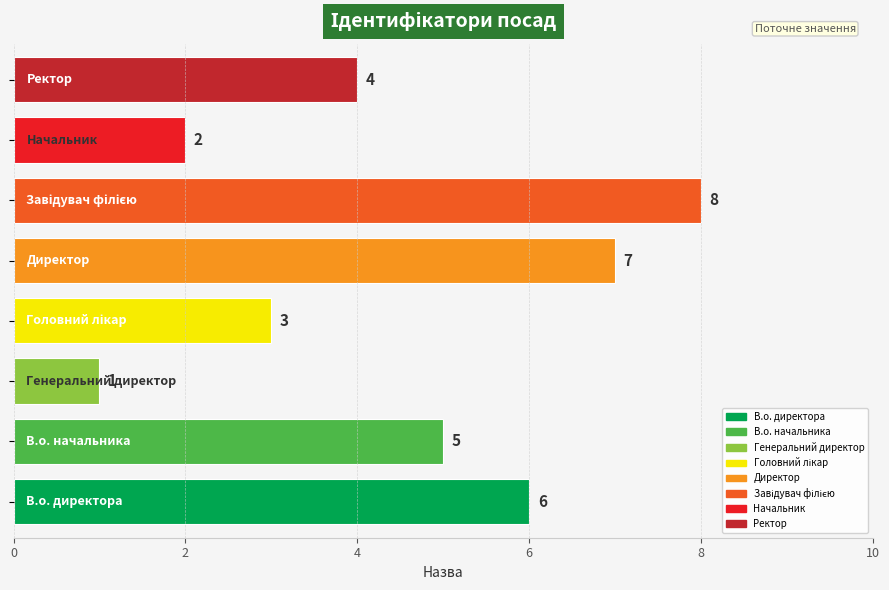

Between В.о. начальника and В.о. директора, which is larger?

В.о. директора